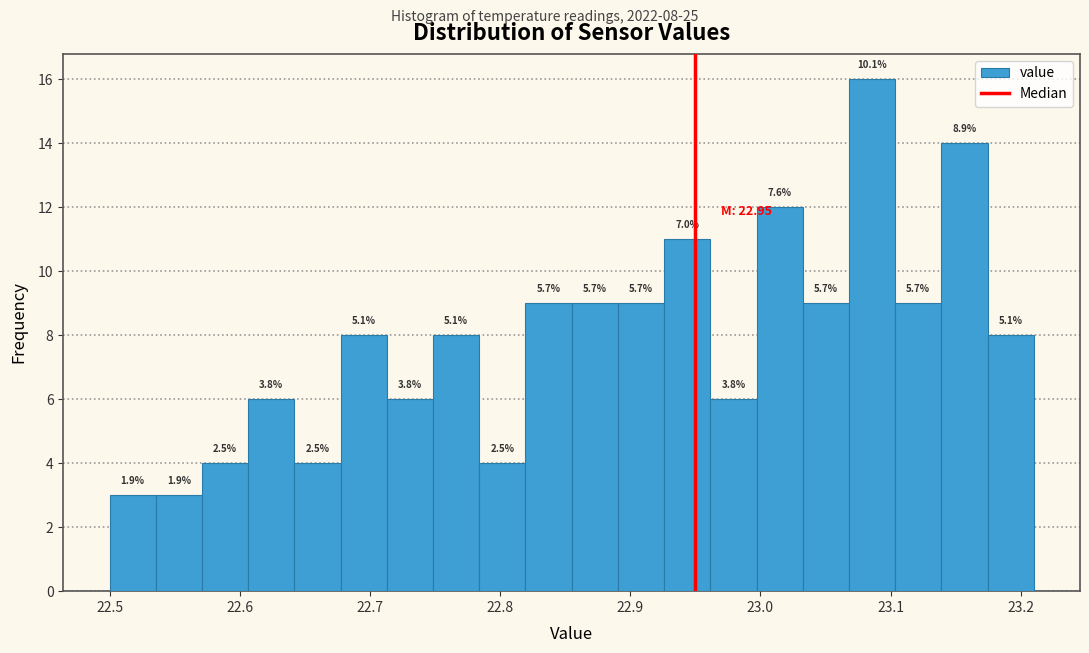

Around what value on the x-axis is the tallest bar? Give the approximate position of its centre, as read against the axis.

23.09